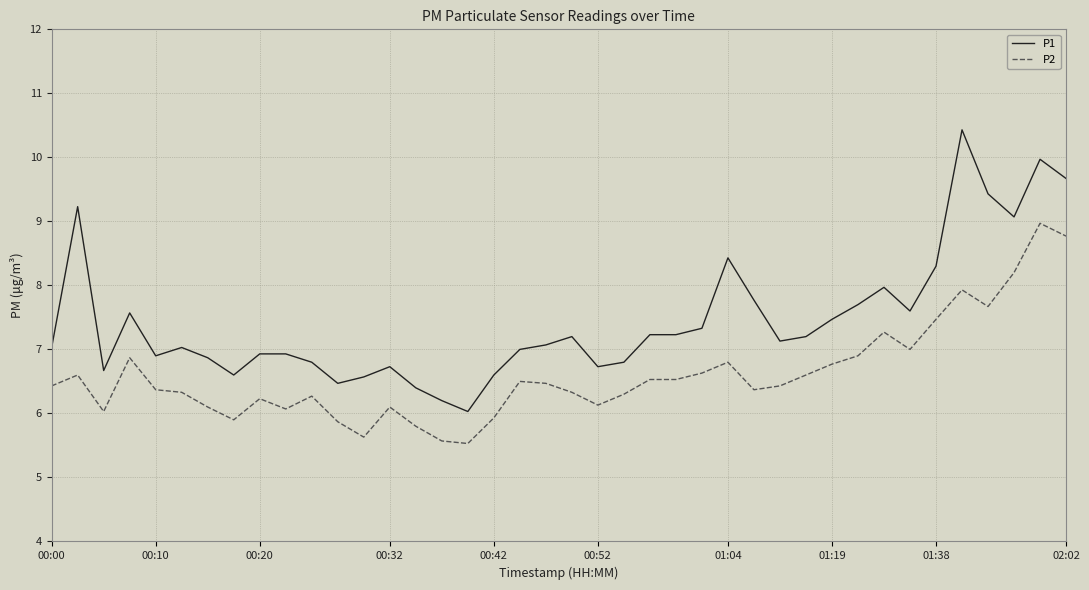

True or false: P1 and P2 cross at least once.

False